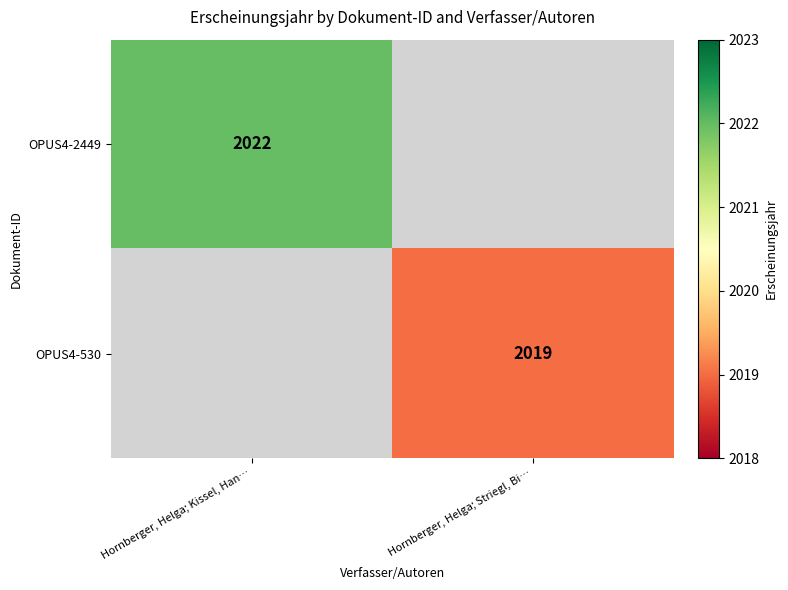

Is the value of OPUS4-530 at Hornberger, Helga; Striegl, Bi… greater than the value of OPUS4-2449 at Hornberger, Helga; Kissel, Han…?

No